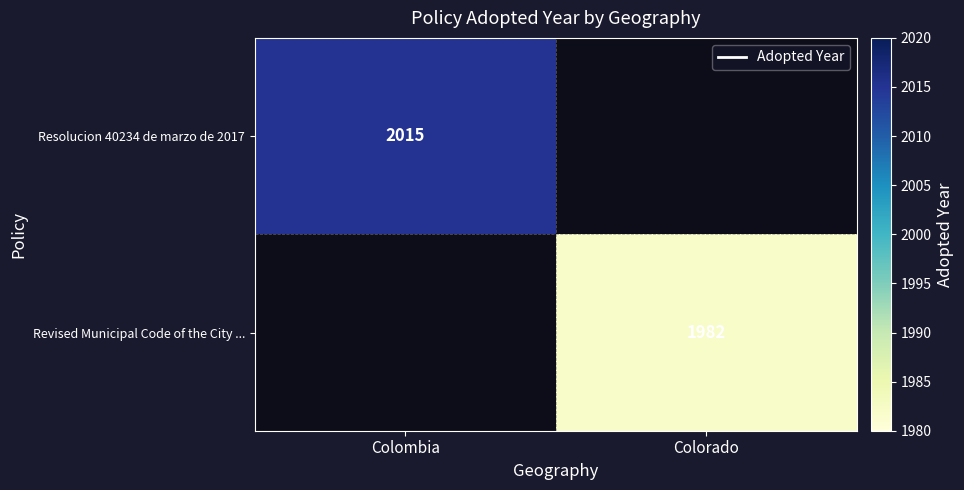

Between Colorado and Colombia, which is larger?

Colombia